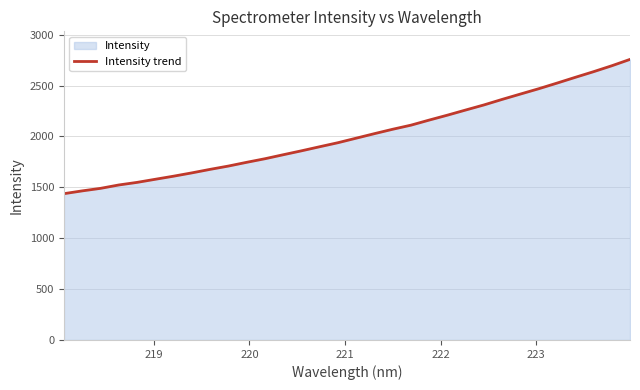

What is the difference between the maximum and minimum values?

1319.3